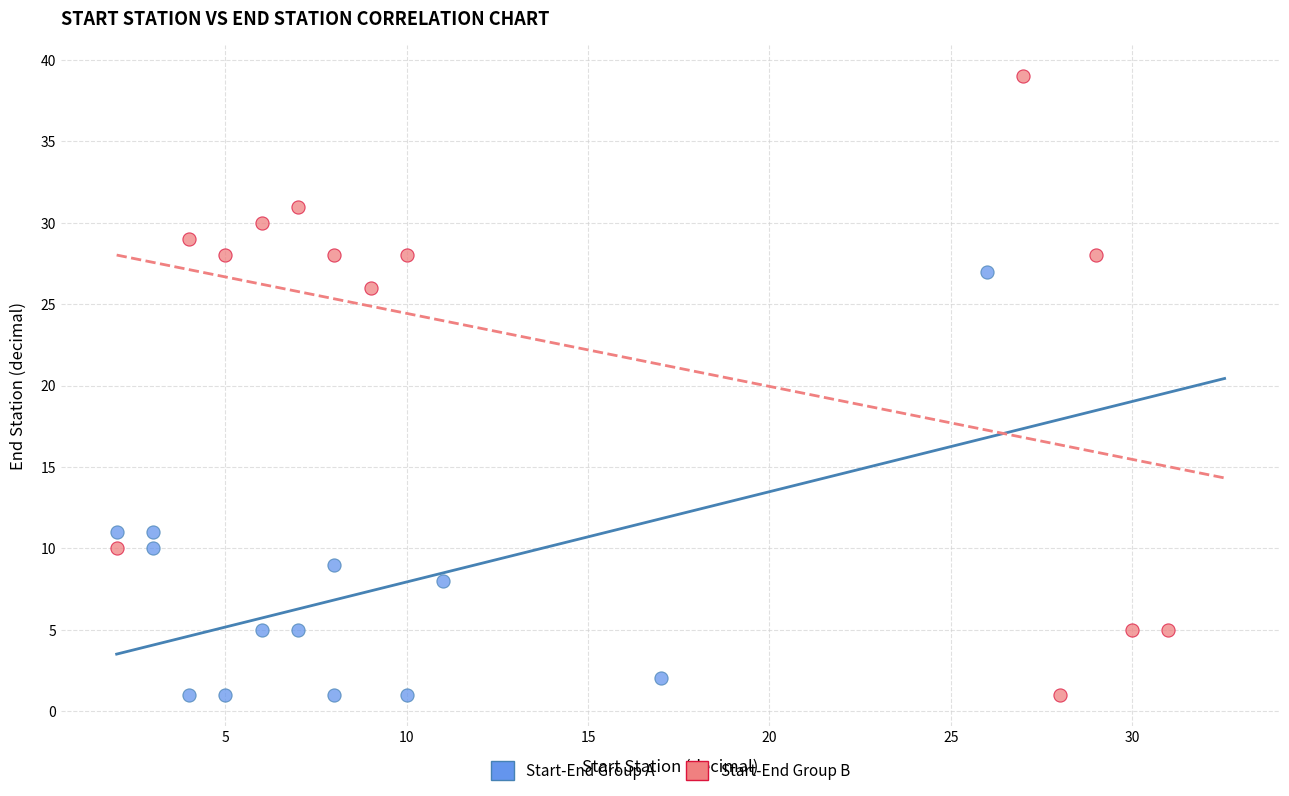

What are all the series names shown in the legend?

Start-End Group A, Start-End Group B